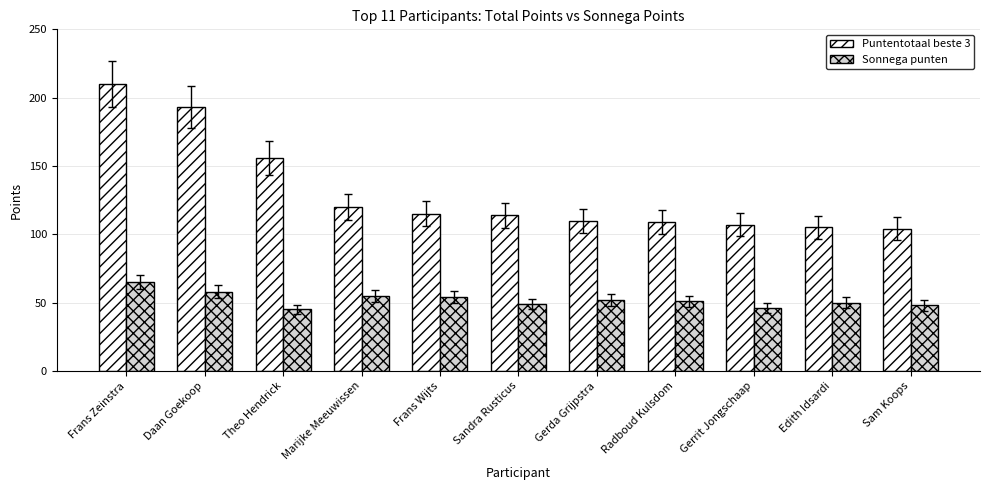

True or false: Sonnega punten has a value of 45 at Theo Hendrick.

True